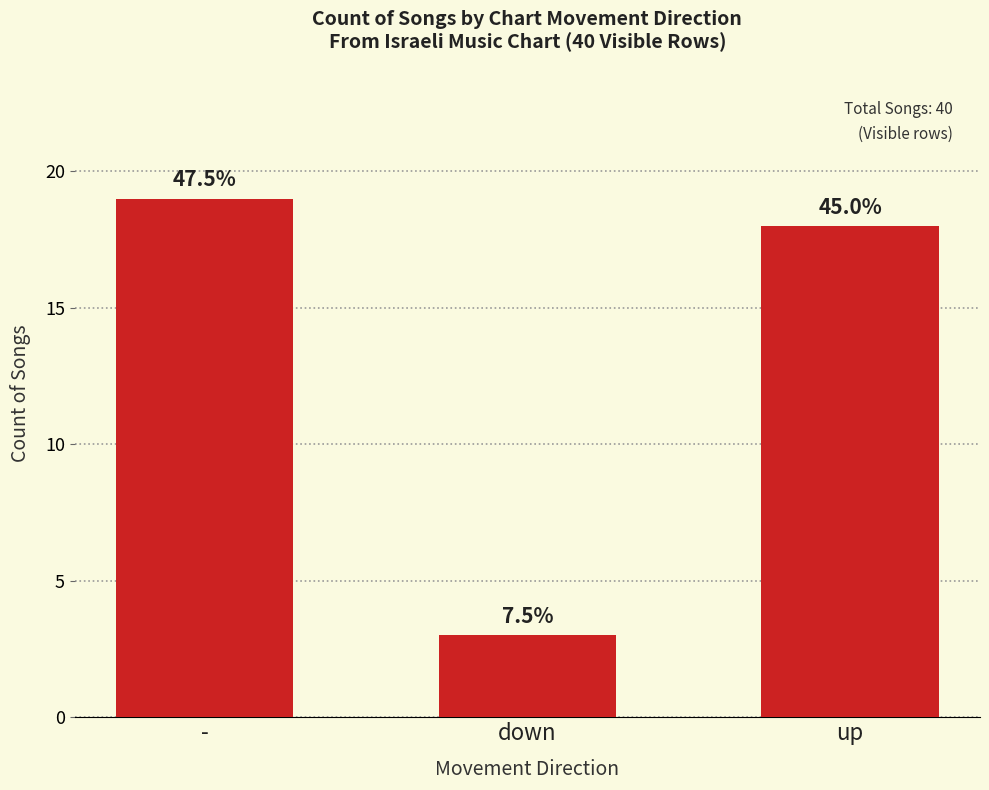

Are the bars horizontal?

No